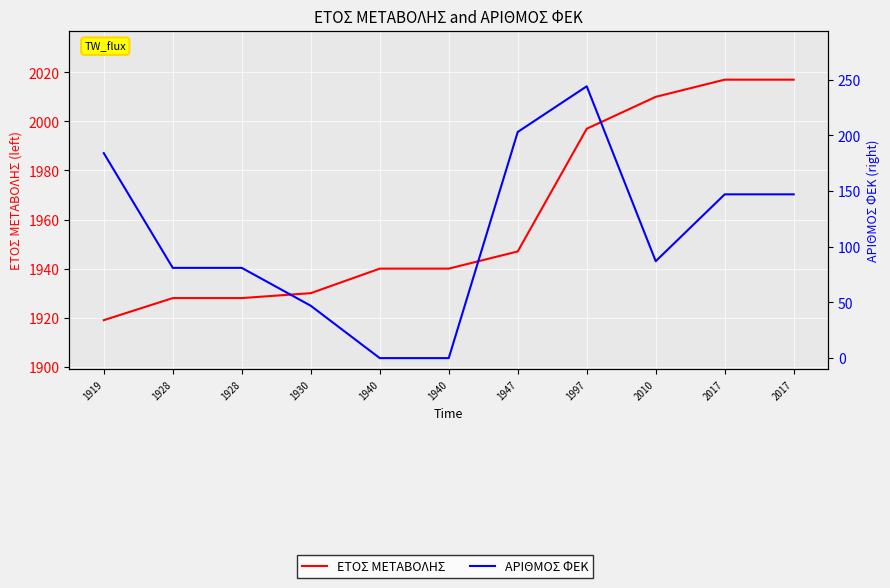

True or false: ΕΤΟΣ ΜΕΤΑΒΟΛΗΣ has a value of 1273 at 1997.

False